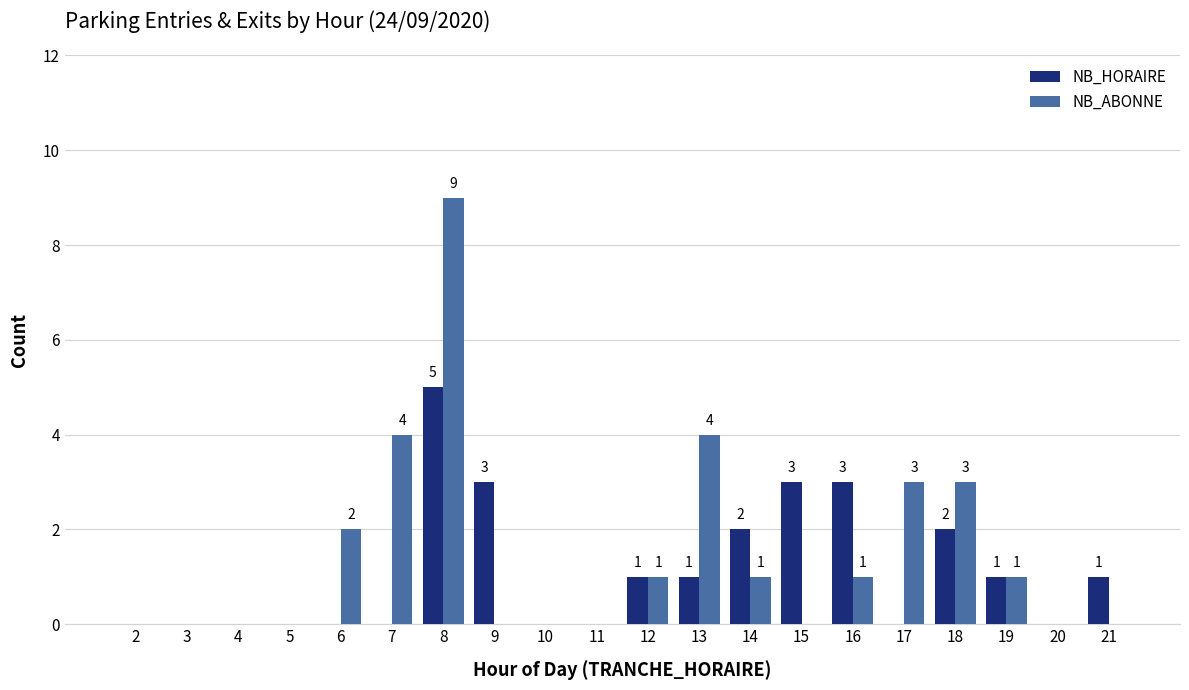

How many NB_ABONNE values are between 0 and 3?

17